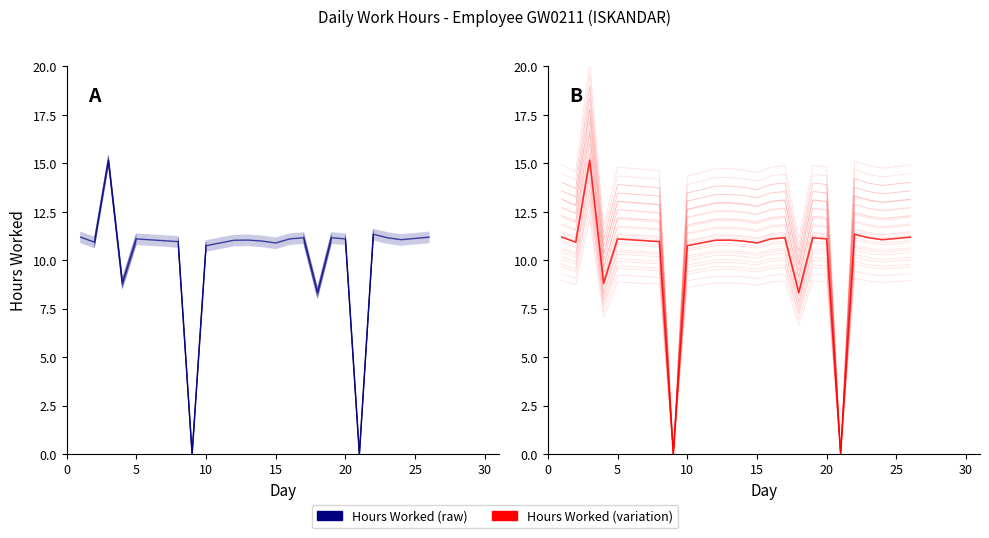

True or false: Hours Worked (scaled) and Hours Worked intersect in this chart.

False